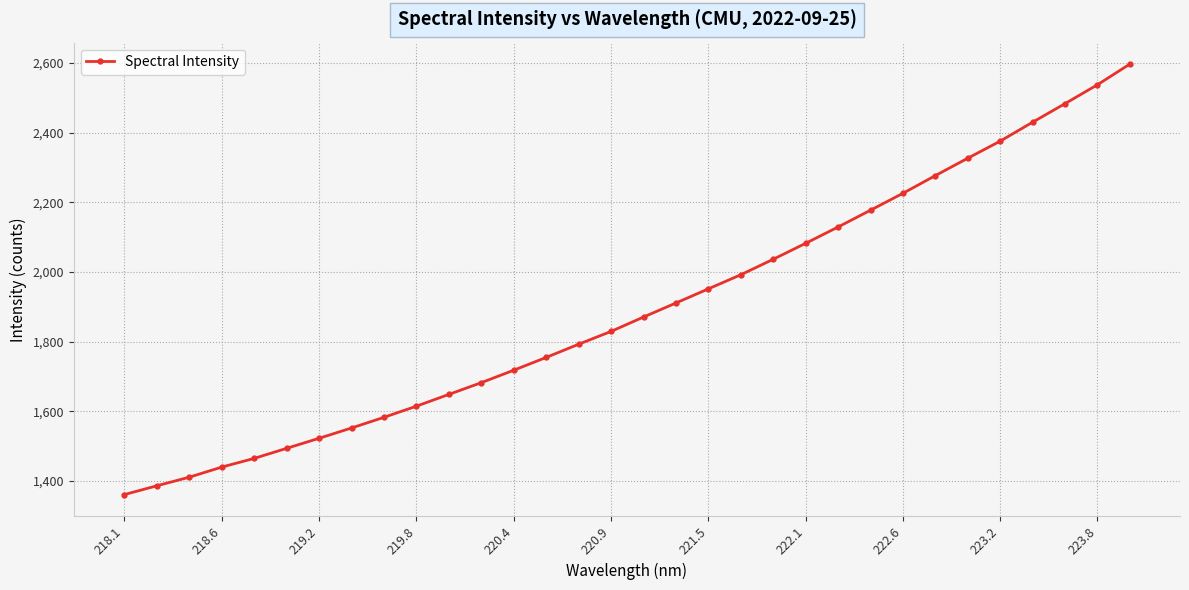

What is the difference between the second highest and second lowest values?

1151.7